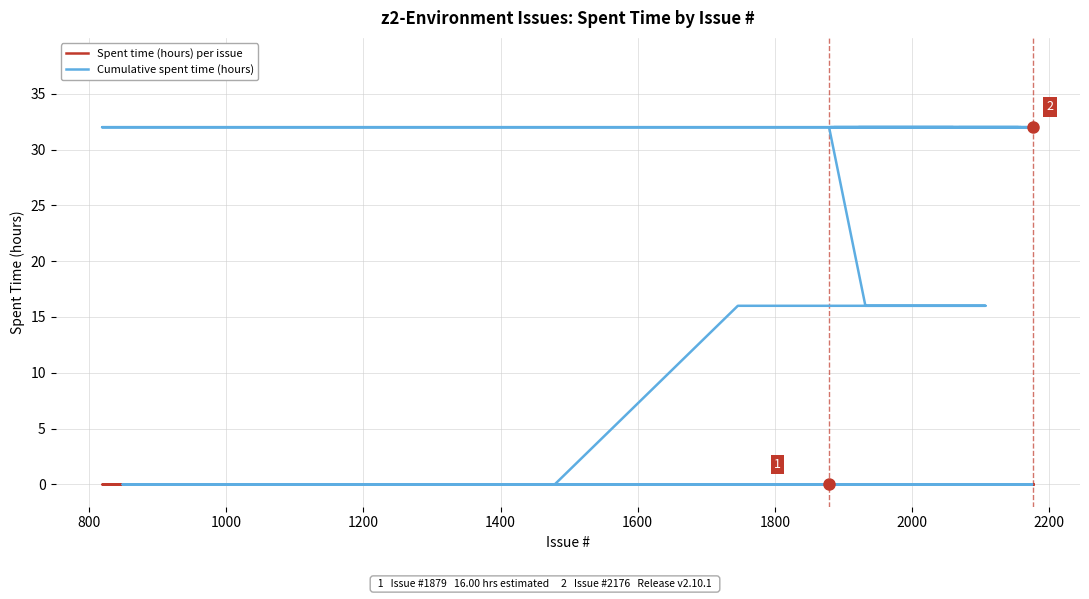

What is the maximum value for Cumulative spent time (hours)?

32